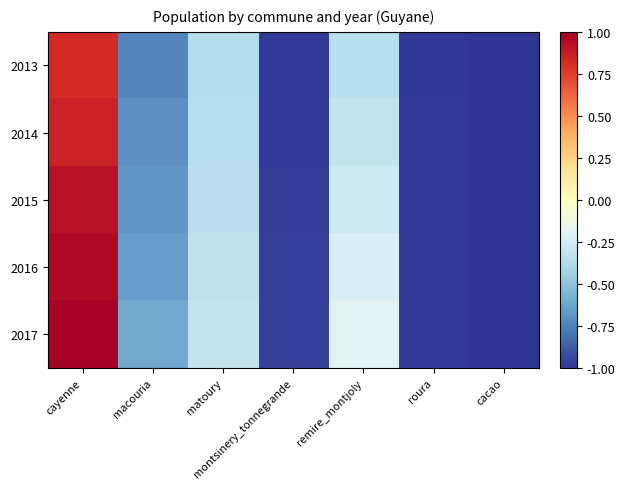

At remire_montjoly, list the series in order from largest to smallest.

2017, 2016, 2015, 2014, 2013